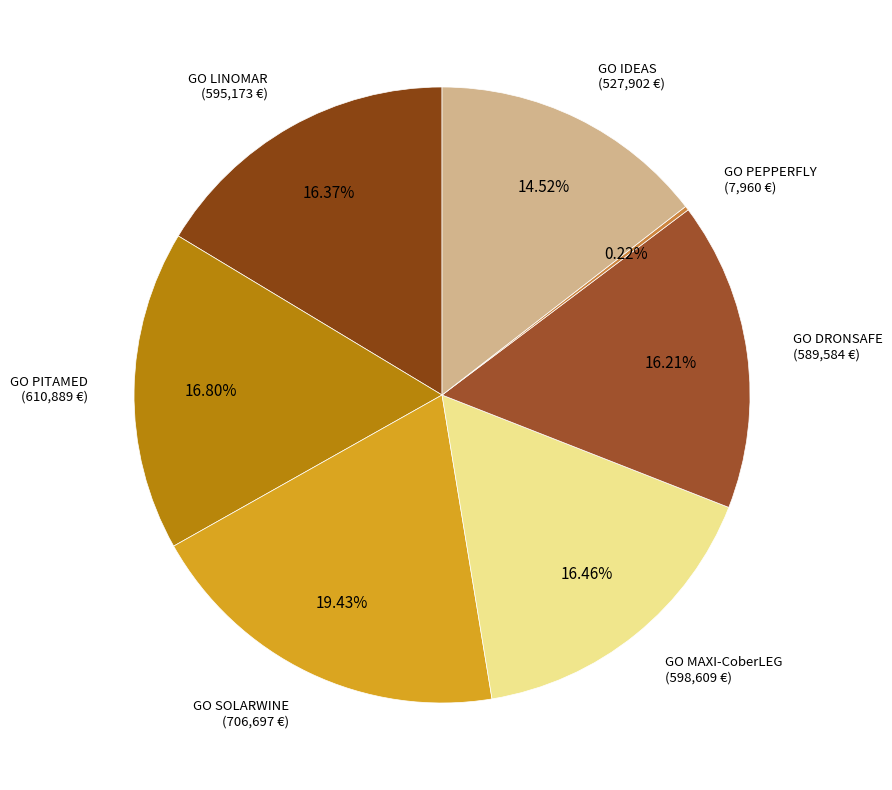

How many slices are in this pie chart?

7